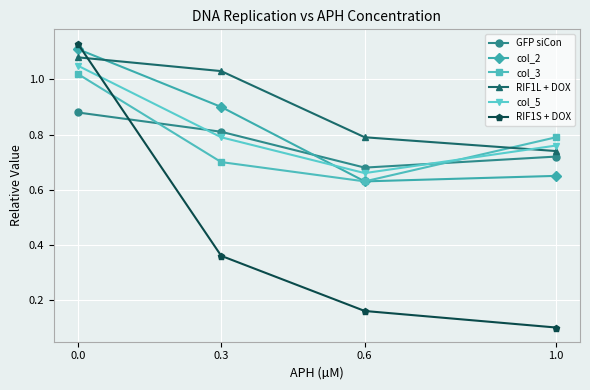

After their last crossing, which series has the higher values: col_2 or GFP siCon?

GFP siCon